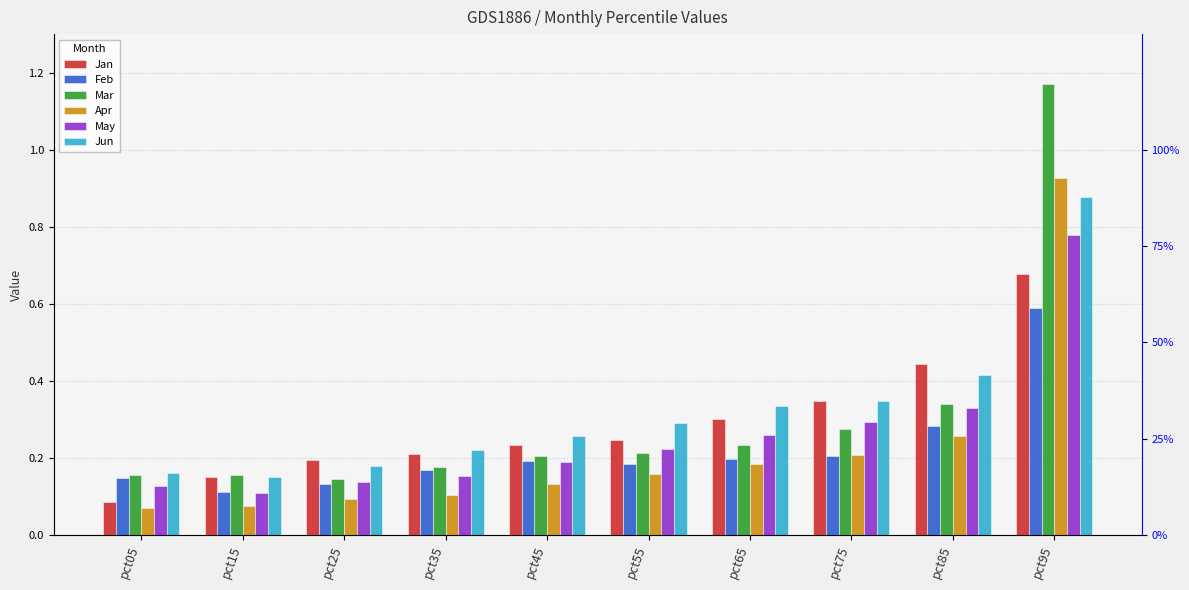

Is the value of Jan at pct05 greater than the value of Jun at pct65?

No